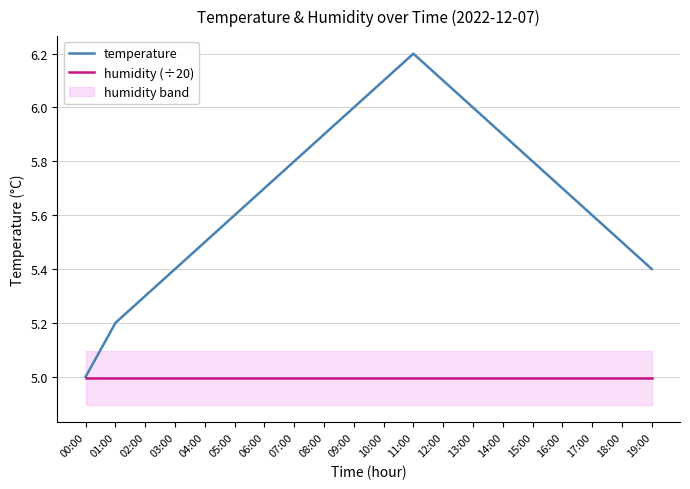

List the series in order of their overall mean, highest first.

temperature, humidity (÷20)